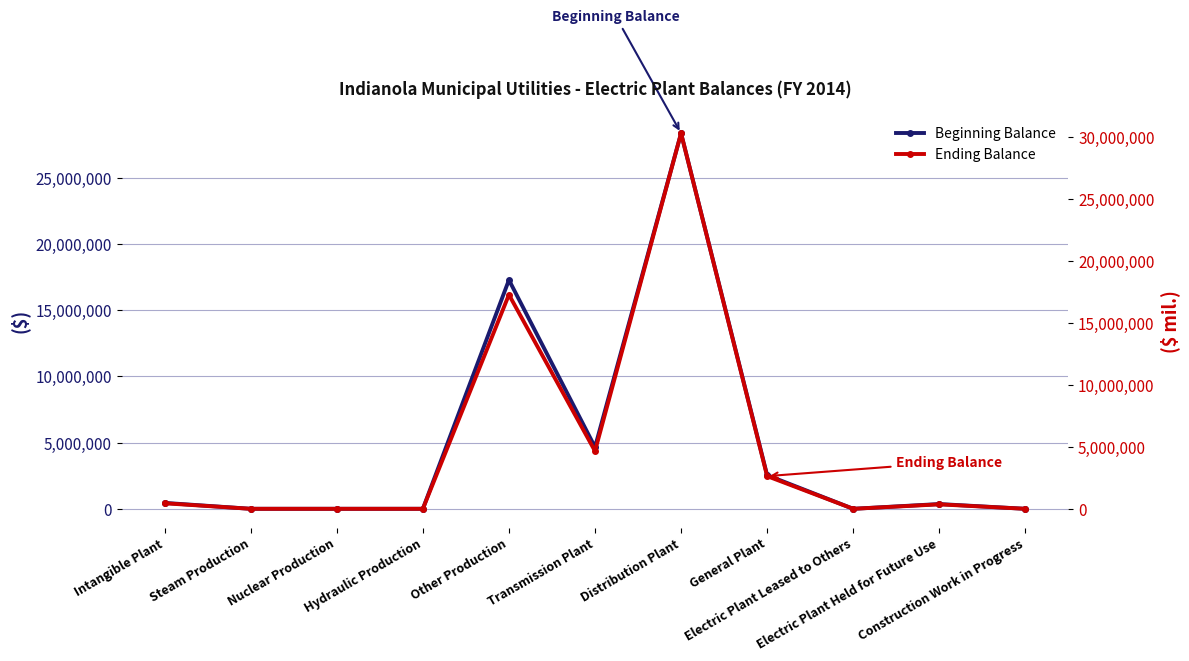

True or false: Beginning Balance and Ending Balance intersect in this chart.

False